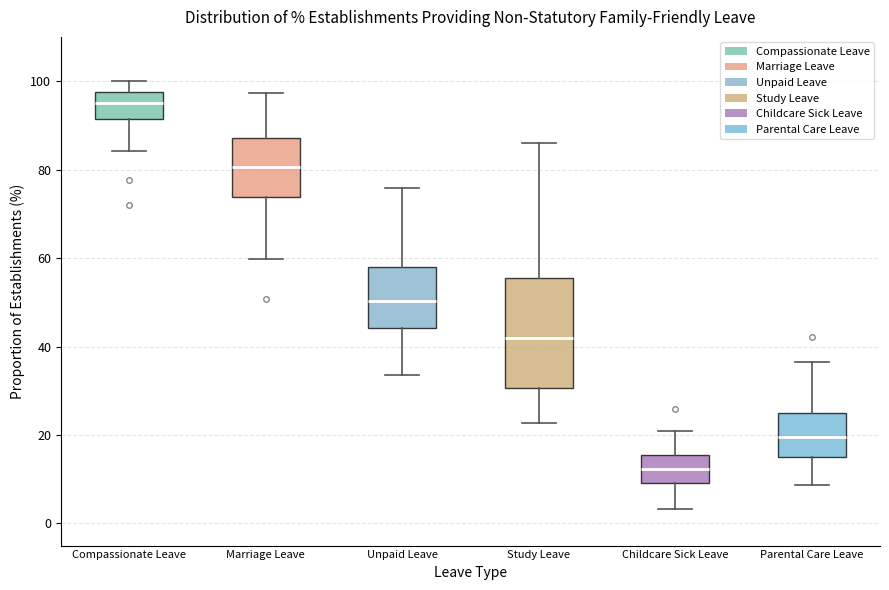

Reading left to right, transcribe this box plot: for each box, give where its median line is, the range the box spans, and where its two whiskers end, as read against the y-axis. The values are not printed on the chart, so give them approximately, as read against the axis.

Compassionate Leave: median 96, box 92 to 98, whiskers 84 to 100
Marriage Leave: median 80, box 74 to 88, whiskers 60 to 98
Unpaid Leave: median 50, box 44 to 58, whiskers 34 to 76
Study Leave: median 42, box 30 to 56, whiskers 22 to 86
Childcare Sick Leave: median 12, box 10 to 16, whiskers 4 to 20
Parental Care Leave: median 20, box 16 to 26, whiskers 8 to 36